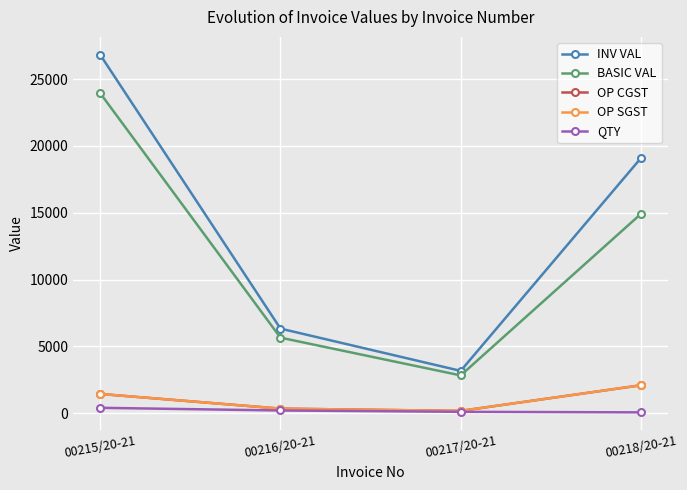

What is the greatest value displayed?

26817.3